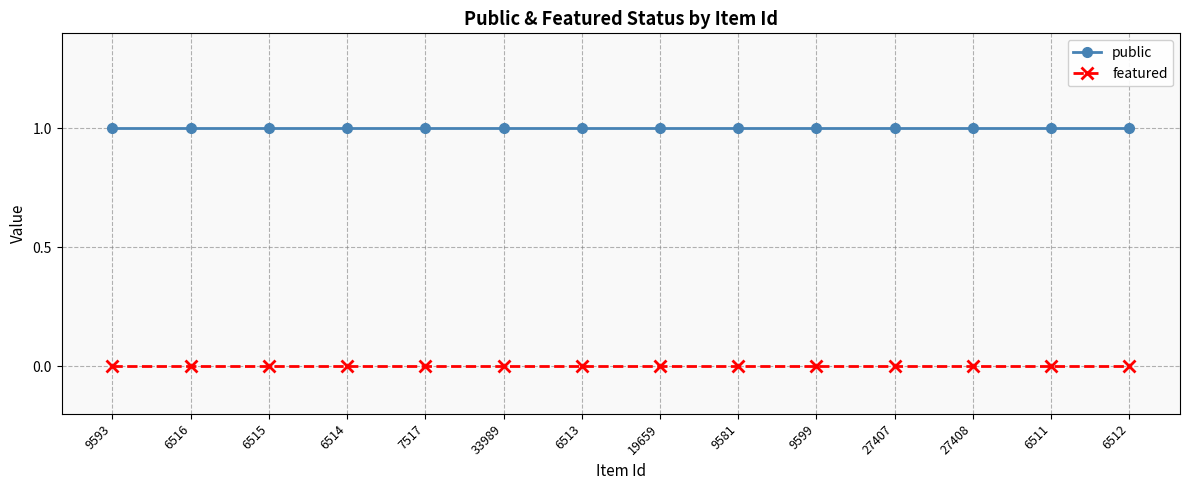

How many lines are shown in the chart?

2